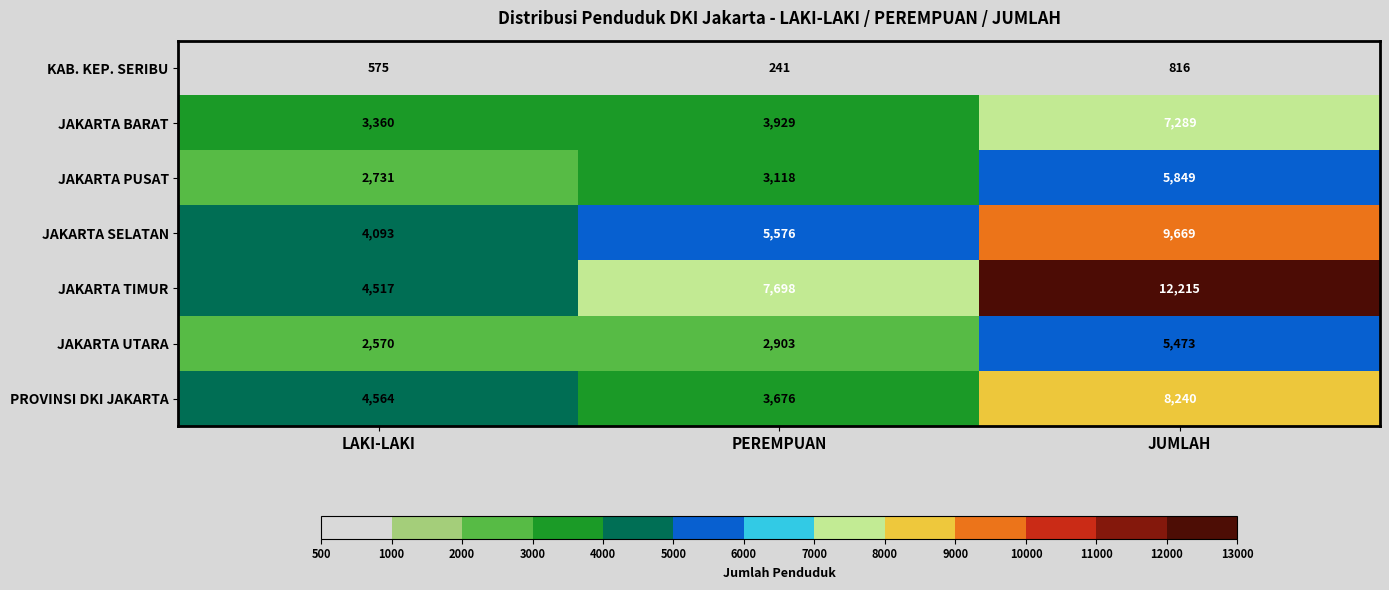

Which series has the widest spread of values?

JAKARTA TIMUR